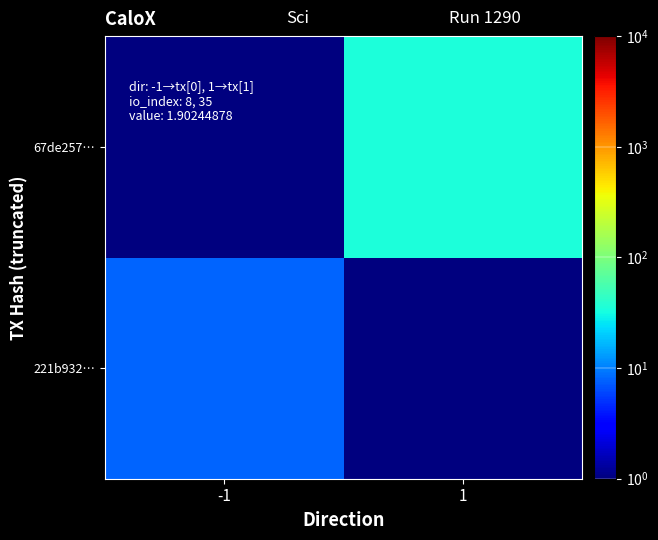

At -1, list the series in order from largest to smallest.

221b932…, 67de257…